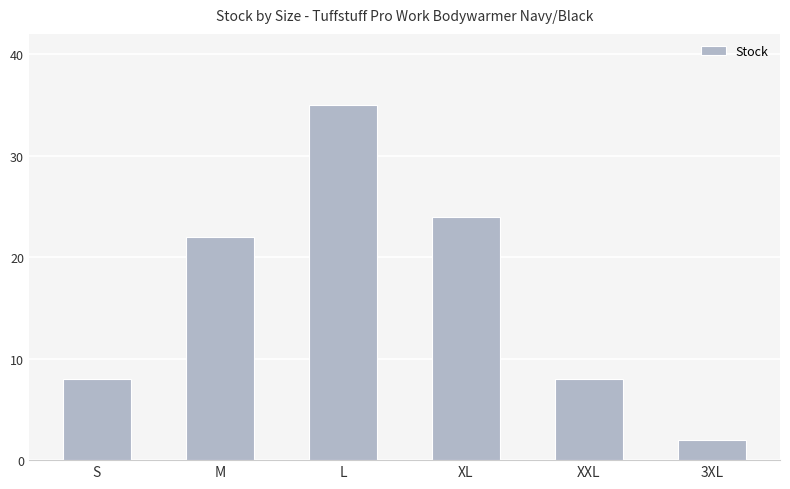

Which label corresponds to the largest value in the chart?

L